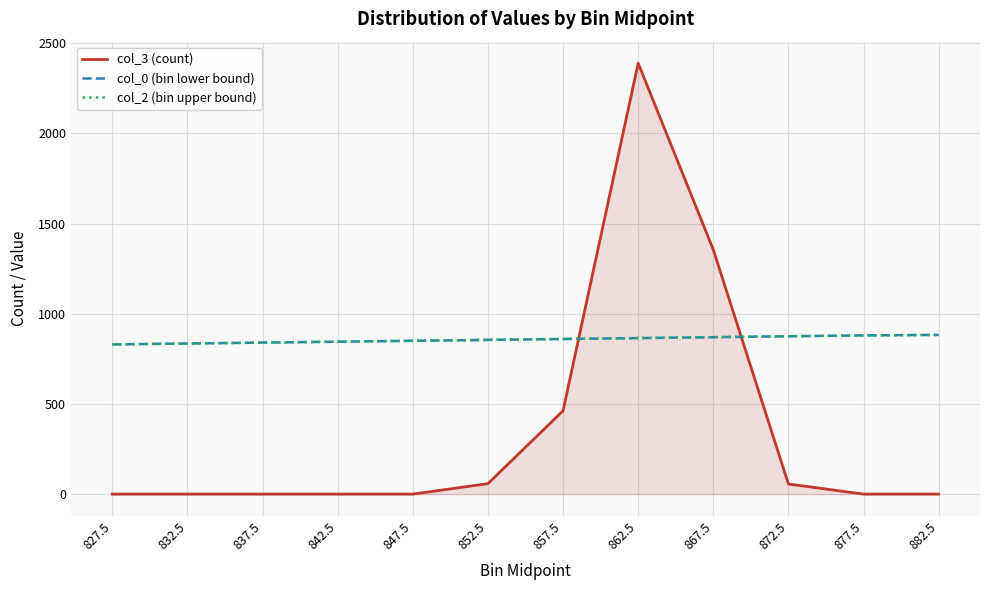

Between 842.5 and 837.5, which is larger?

842.5